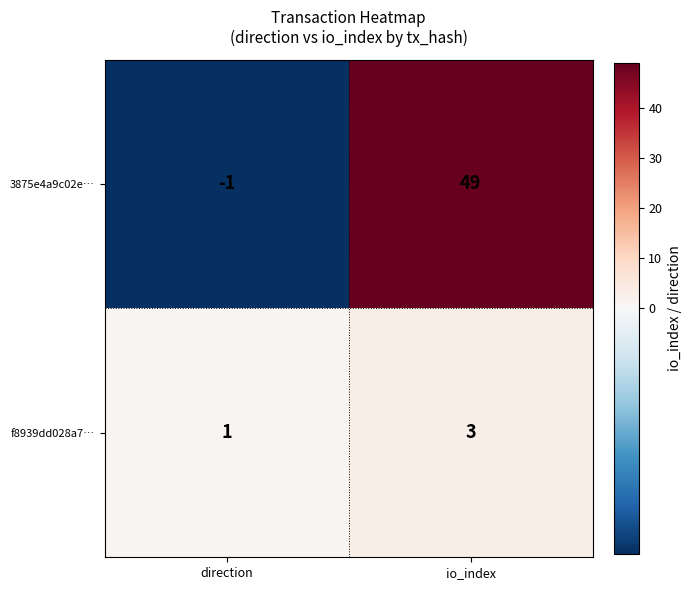

Reading left to right, what are all the values shown in this chart?

3875e4a9c02e…: -1	49
f8939dd028a7…: 1	3